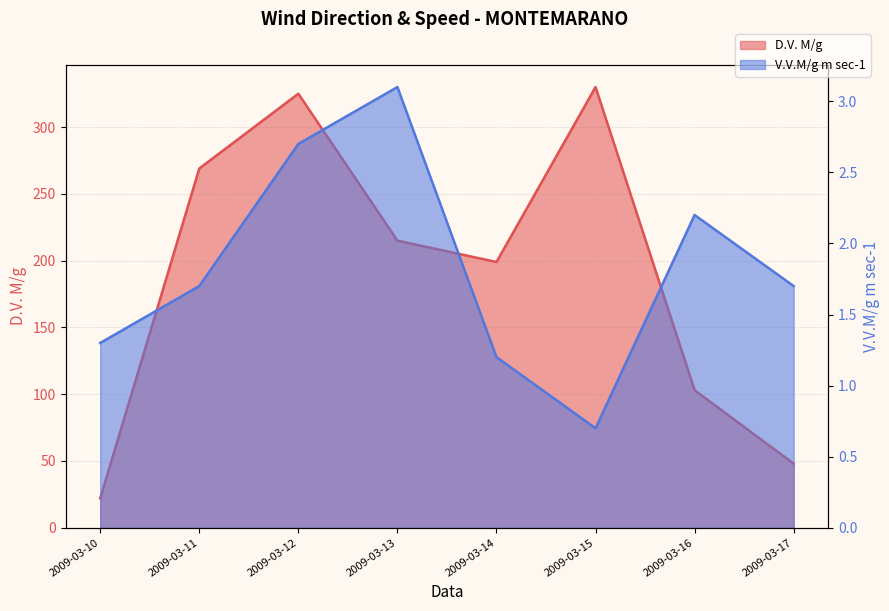

Reading left to right, transcribe all the data shown in this chart.

D.V. M/g: 22.0	269.0	325.0	215.0	199.0	330.0	103.0	48.0
V.V.M/g m sec-1: 1.3	1.7	2.7	3.1	1.2	0.7	2.2	1.7